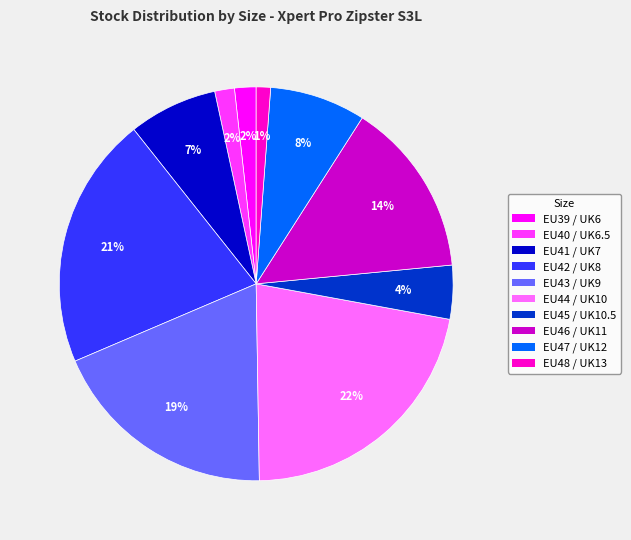

The EU43 / UK9 slice represents 12% of the pie. True or false?

False